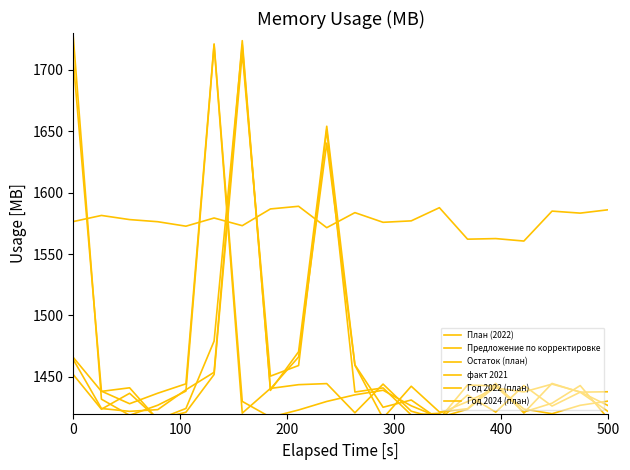

How many values in the Остаток (план) series are below 1438?

10